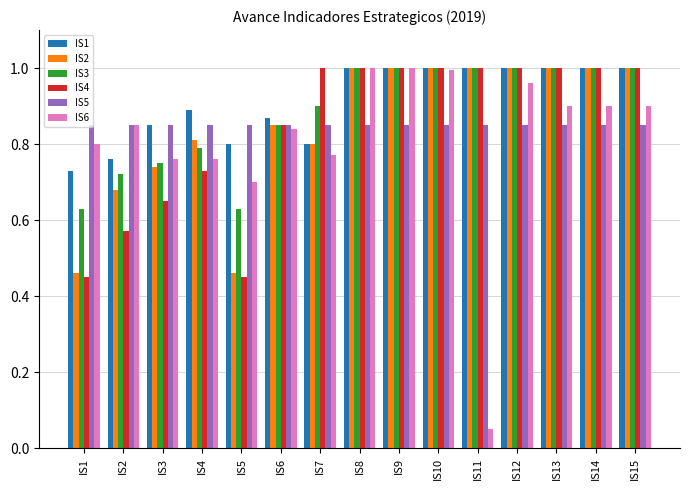

How many series are shown in this chart?

6